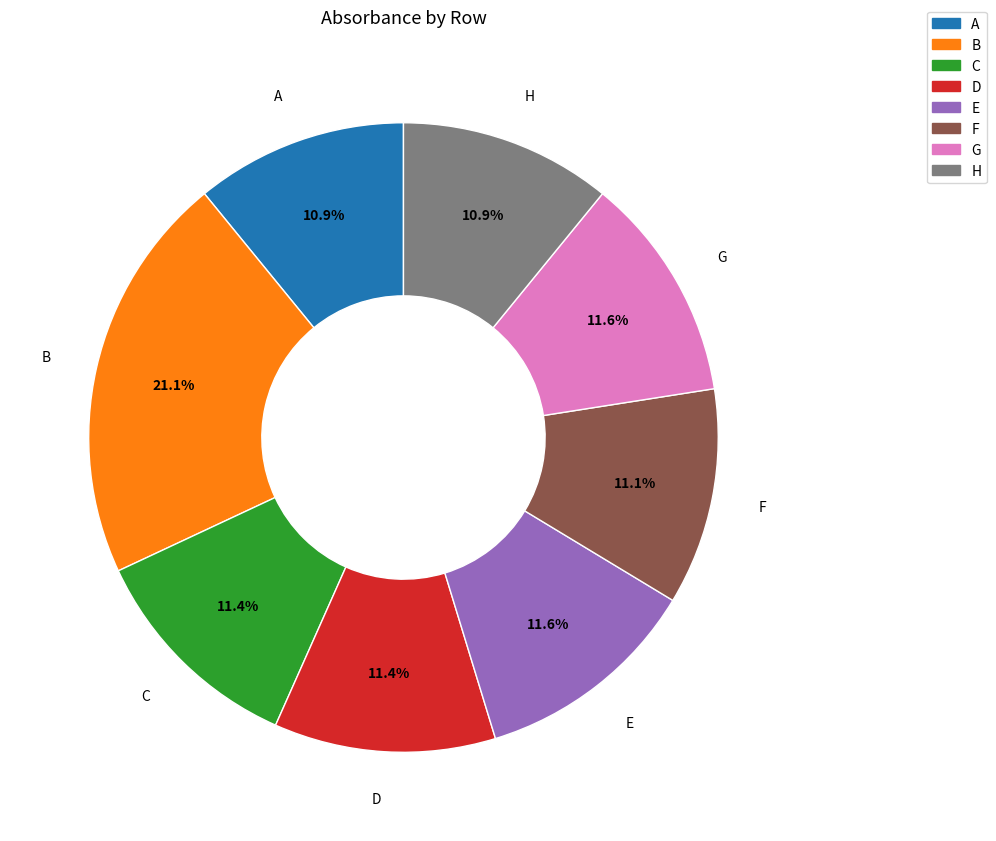

How many slices are in this pie chart?

8